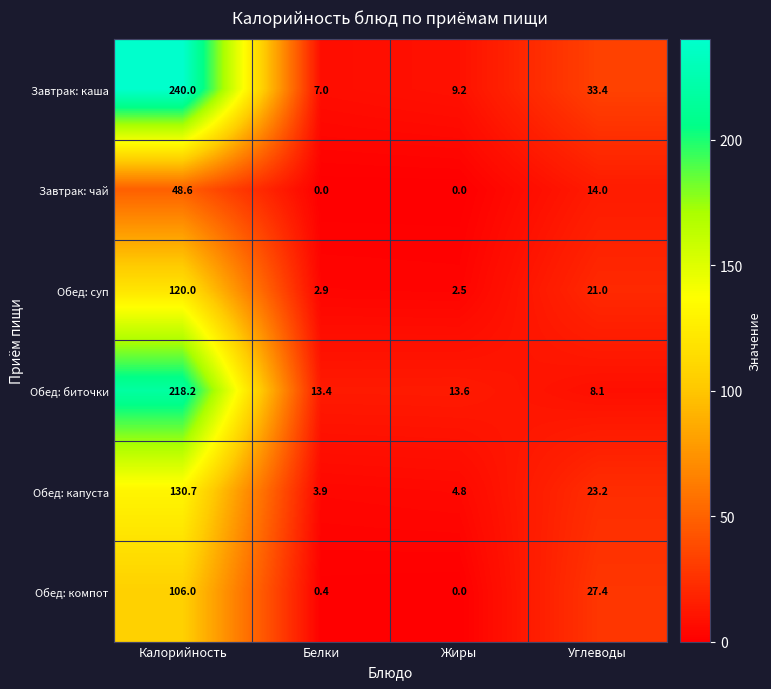

At how many categories does at least one series exceed 159?

1